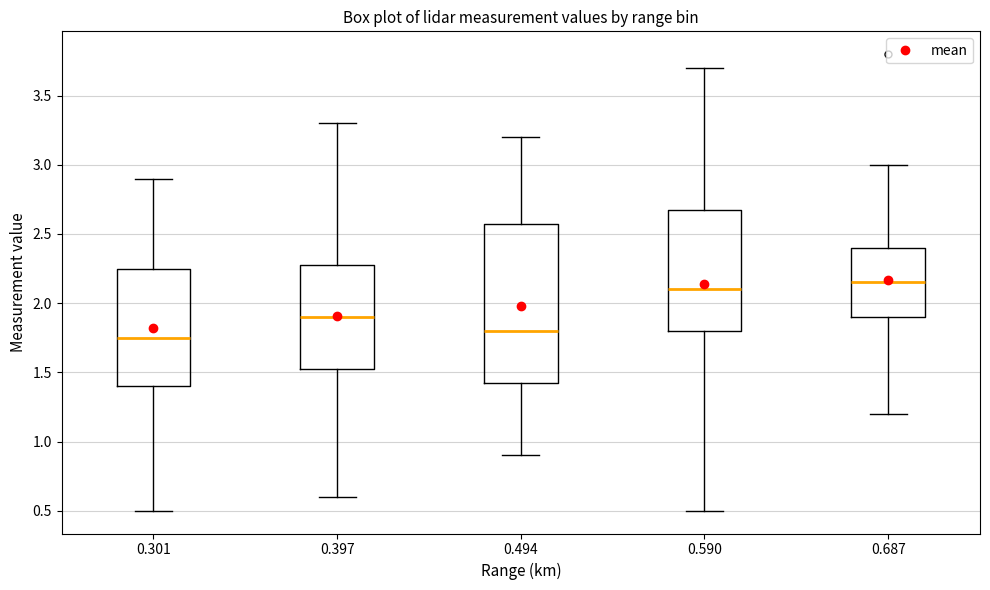

Where does the upper whisker of the box at x = 0.687 end on the y-axis? The values are not printed on the chart, so give them approximately, as read against the axis.

3.00